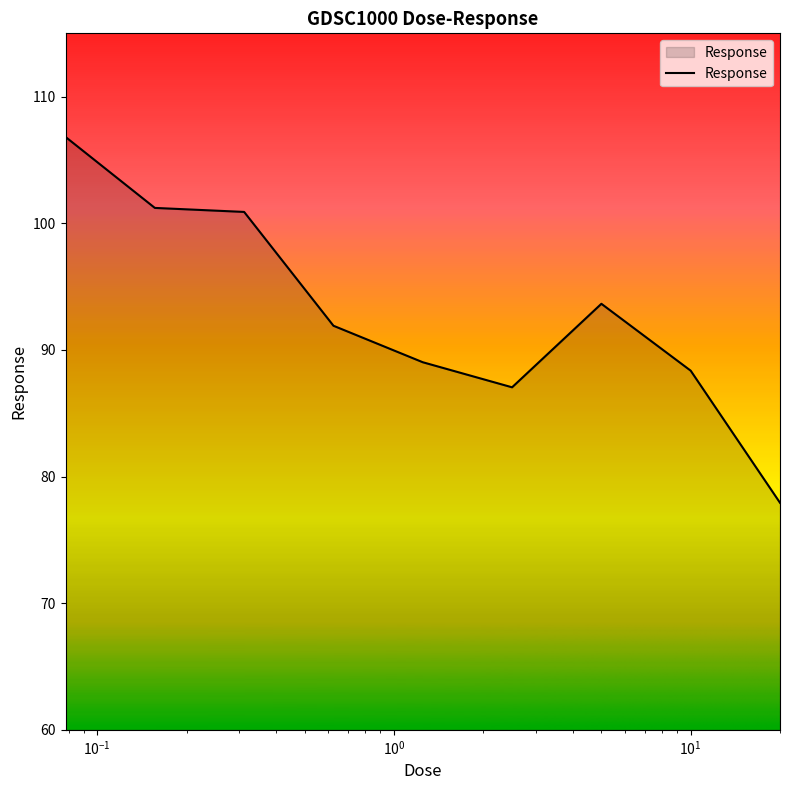

What is the greatest value displayed?

106.8